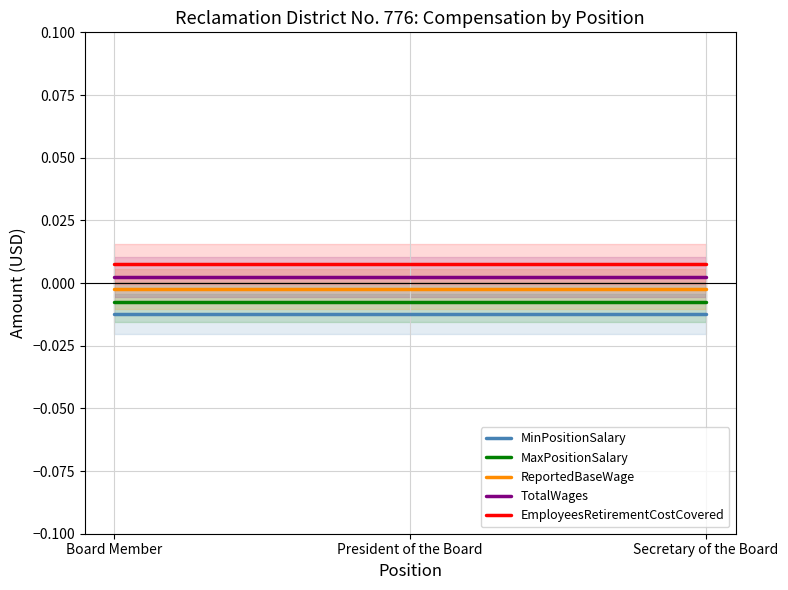

Rank the categories by TotalWages value from lowest to highest.

Board Member, President of the Board, Secretary of the Board